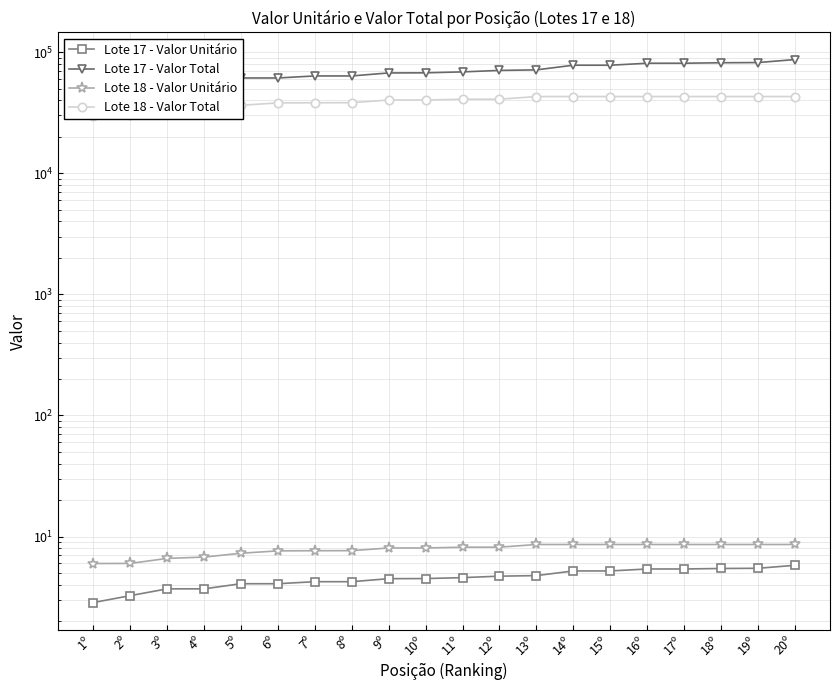

At which label does Lote 17 - Valor Unitário first exceed 4?

5º